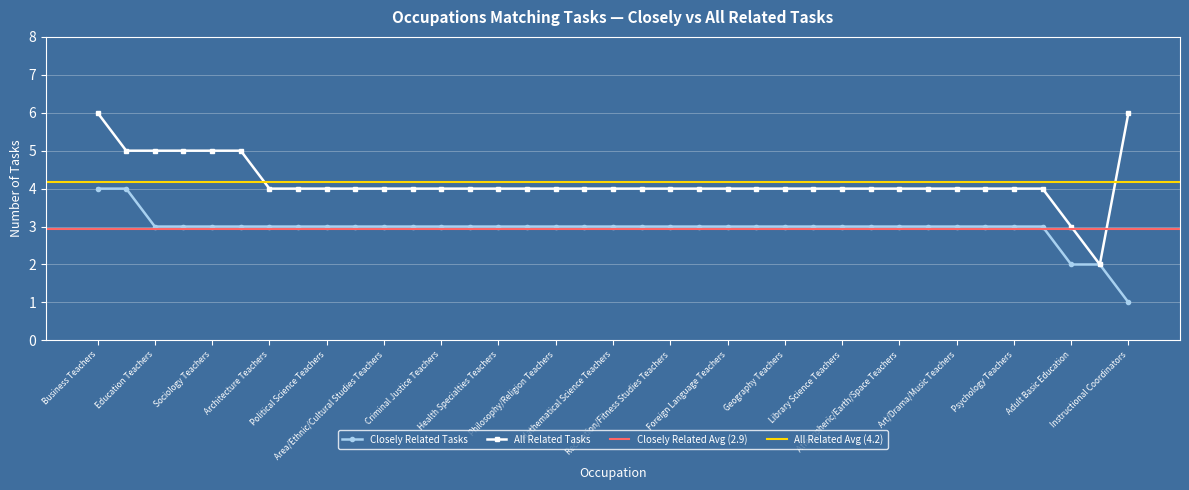

Reading left to right, what are all the values shown in this chart?

Closely Related Tasks: 4	4	3	3	3	3	3	3	3	3	3	3	3	3	3	3	3	3	3	3	3	3	3	3	3	3	3	3	3	3	3	3	3	3	2	2	1
All Related Tasks: 6	5	5	5	5	5	4	4	4	4	4	4	4	4	4	4	4	4	4	4	4	4	4	4	4	4	4	4	4	4	4	4	4	4	3	2	6